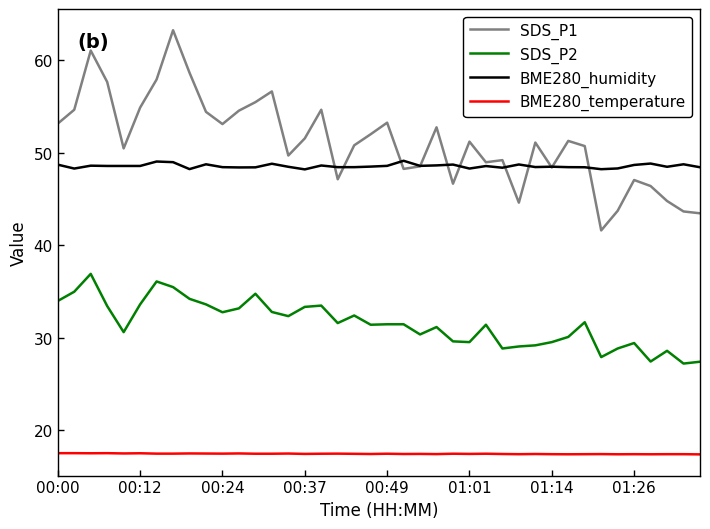

What are all the series names shown in the legend?

SDS_P1, SDS_P2, BME280_humidity, BME280_temperature